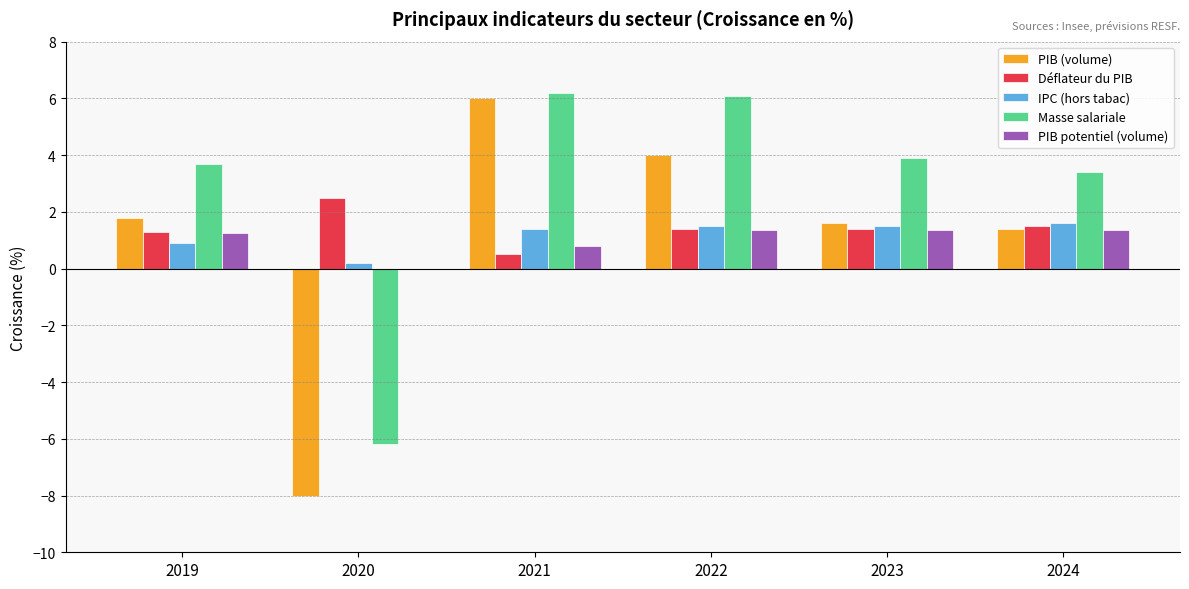

What is the highest value of the Masse salariale series?

6.2